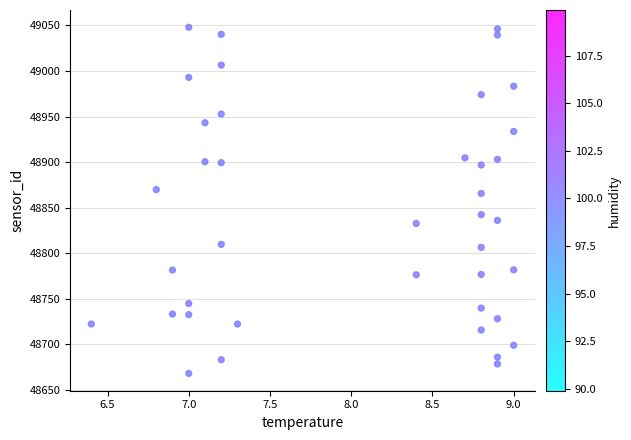

What Y value in the scatter plot is closest to 48858?

48865.7